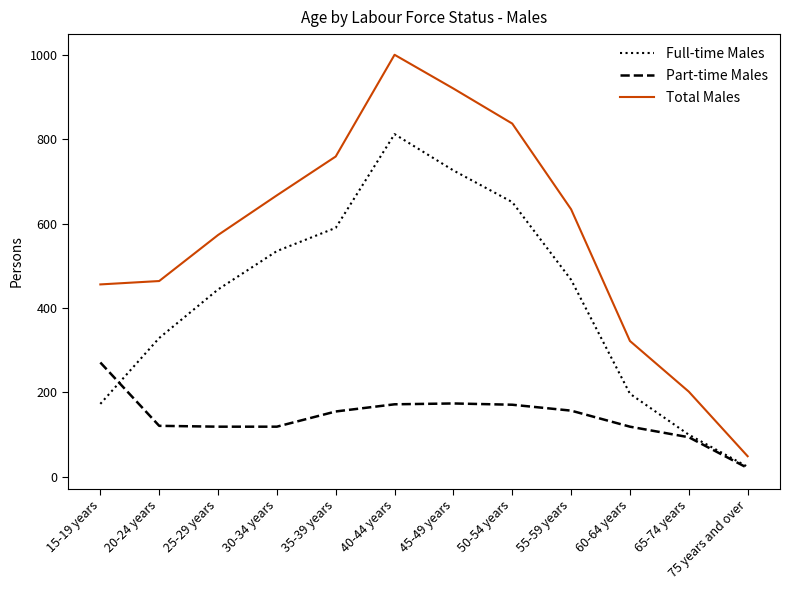

List the series in order of their overall mean, lowest first.

Part-time Males, Full-time Males, Total Males